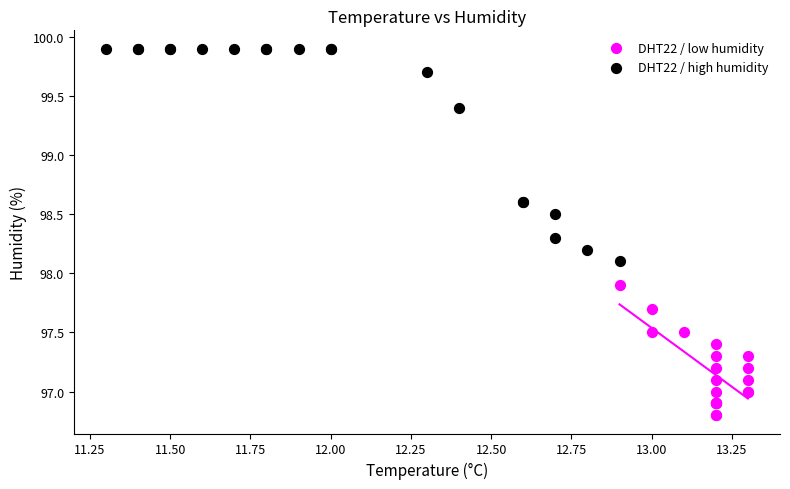

Which series reaches the minimum Y coordinate?

DHT22 / low humidity